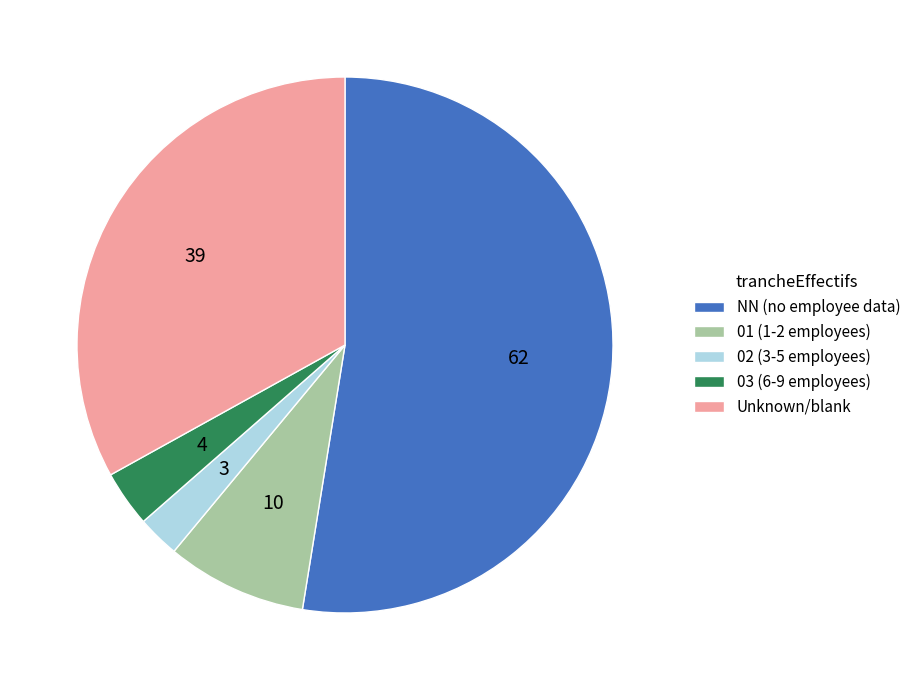

Is the sum of 02 (3-5 employees) and 03 (6-9 employees) greater than half?

No